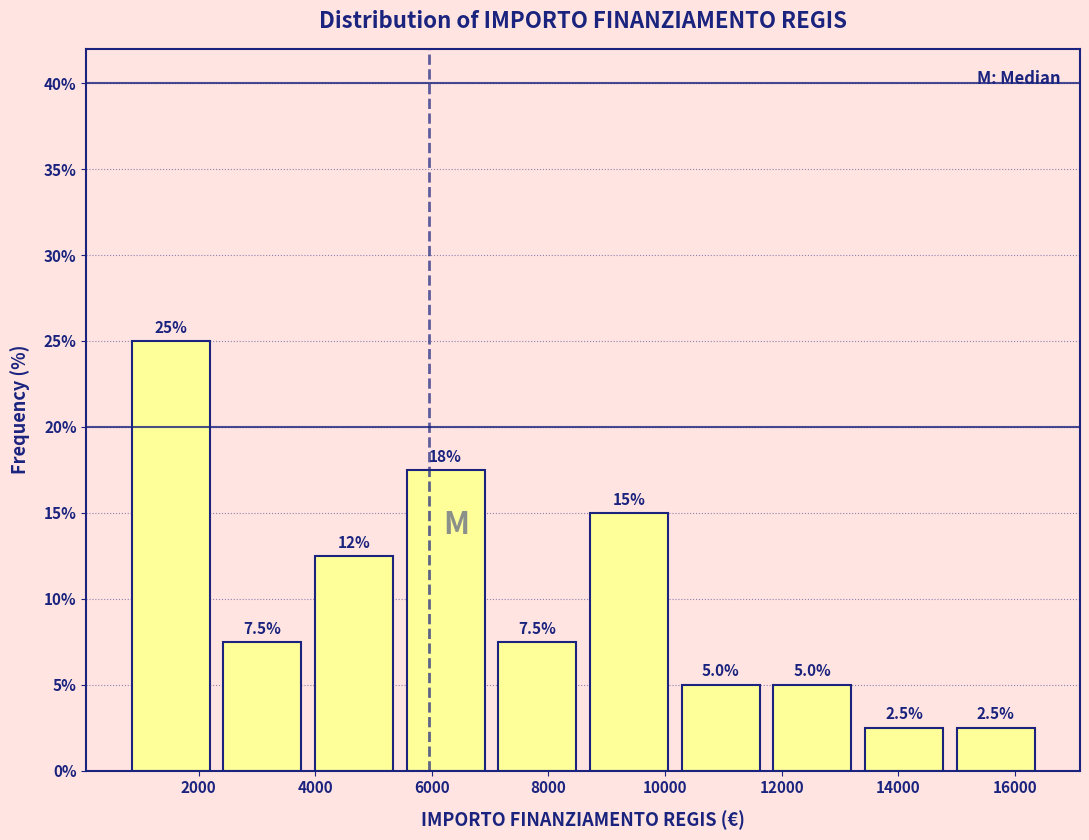

Over which range of the x-axis is the bar tallest?

800 to 2400